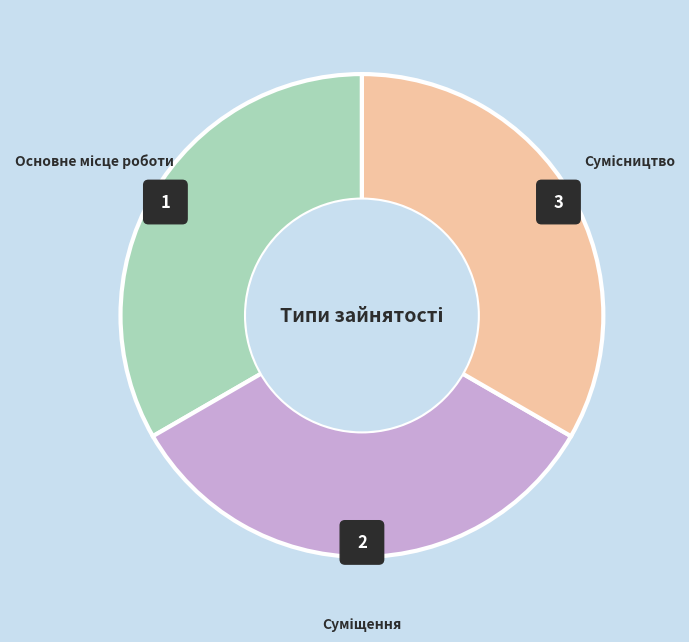

How many segments does this pie chart have?

3